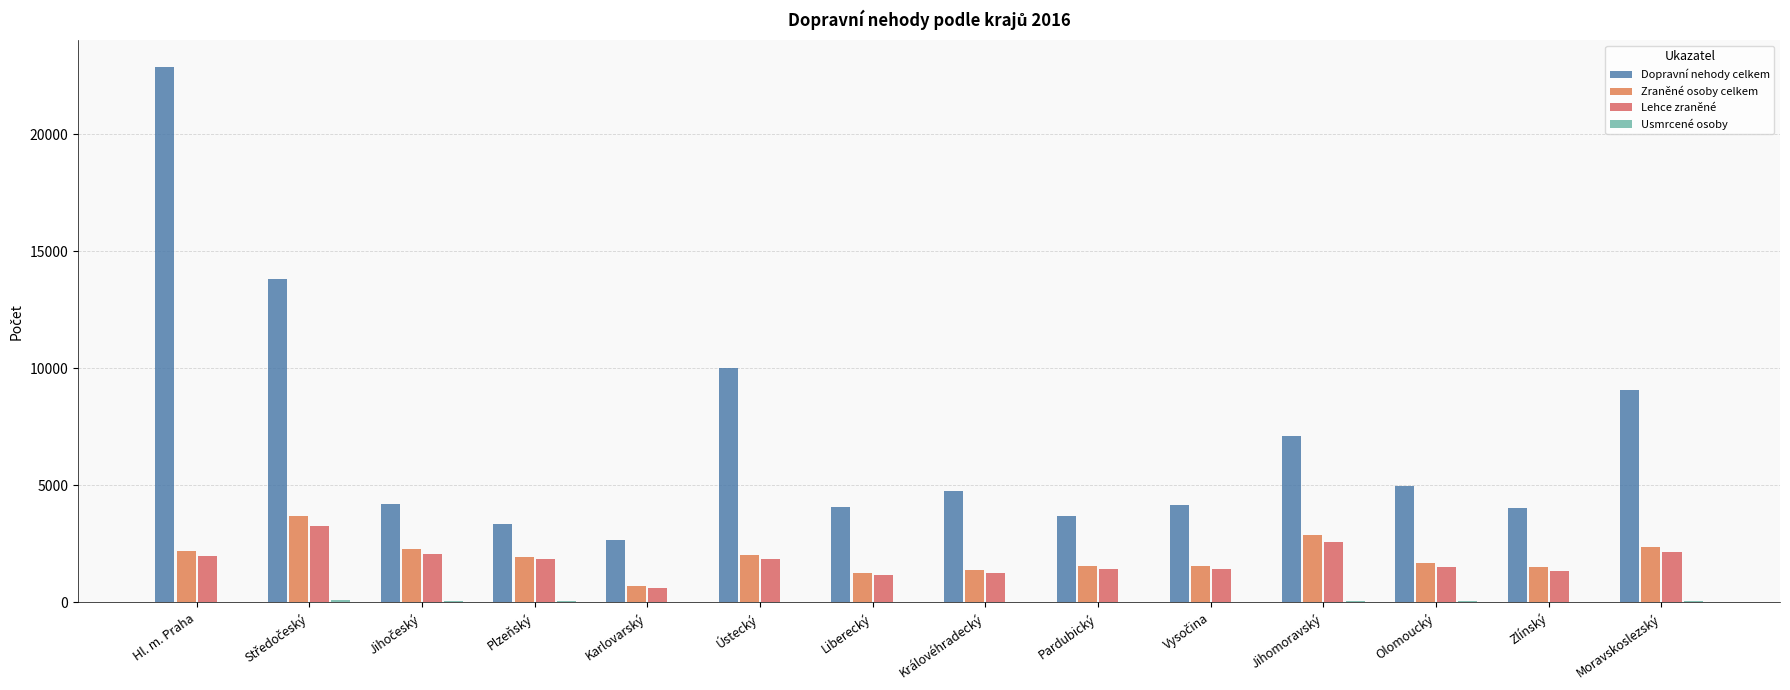

Which series has the widest spread of values?

Dopravní nehody celkem